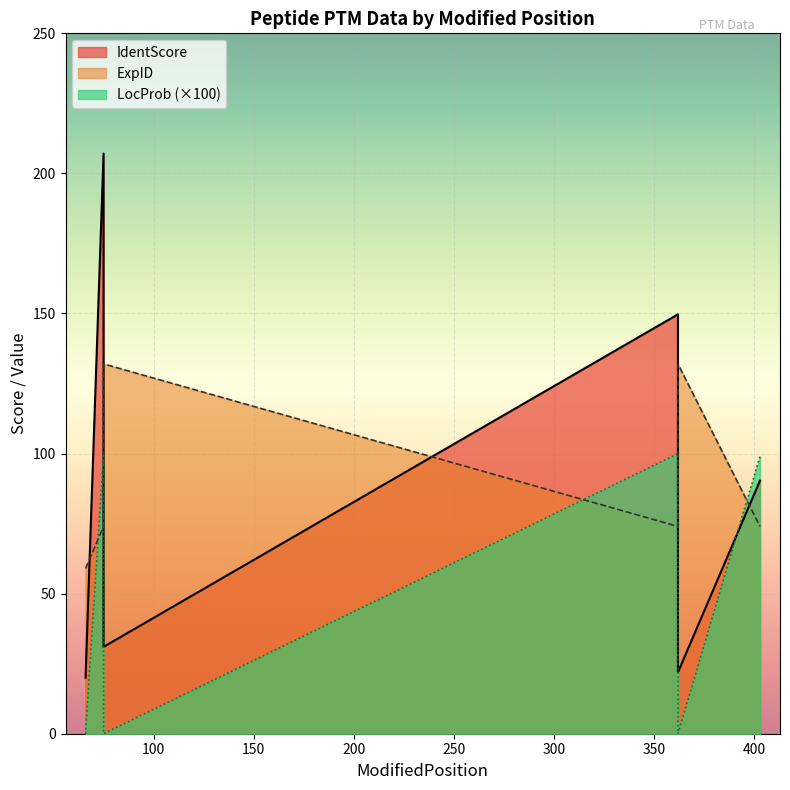

True or false: LocProb has a value of 151.9 at 403.

False